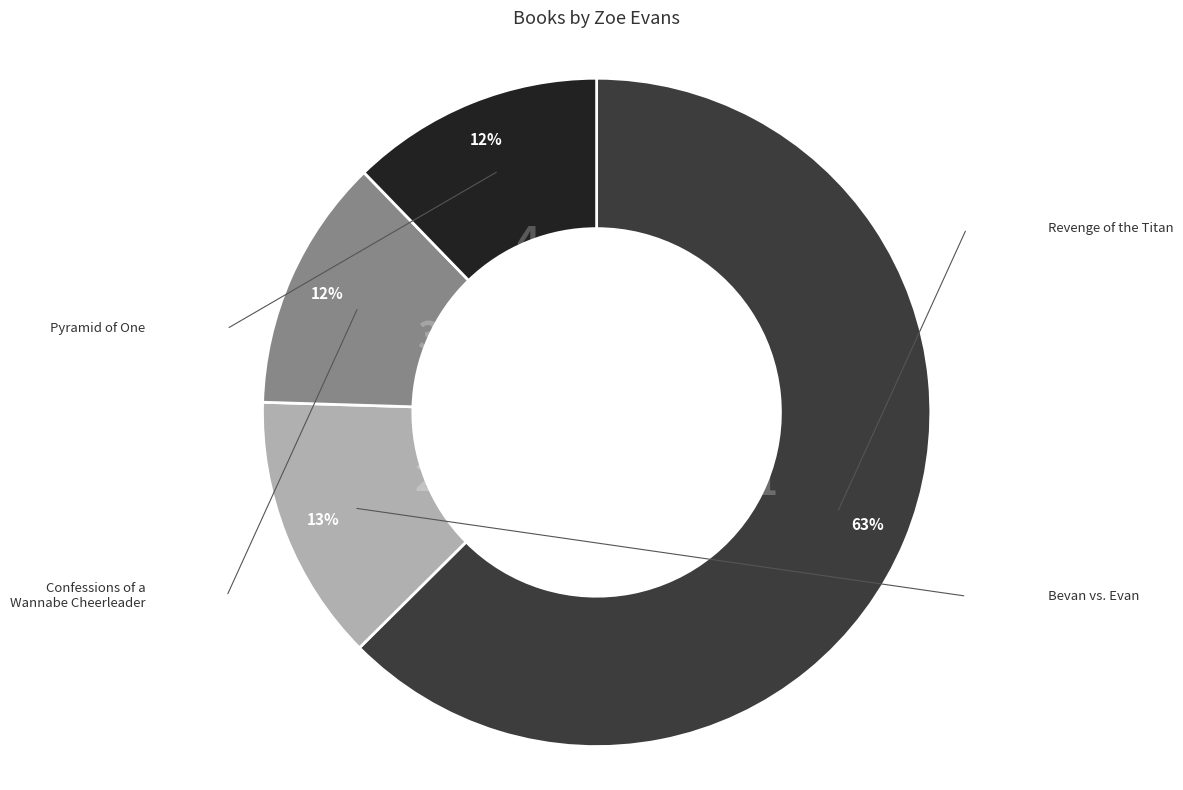

To the nearest percent, what is the difference between the 2 and 3 slice percentages?

1%